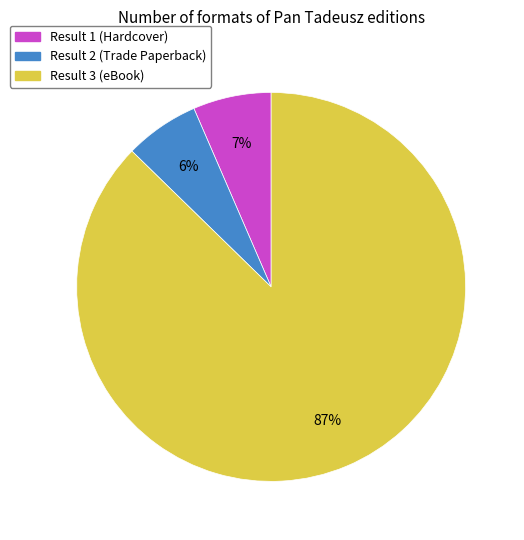

What percentage is the Result 3 (eBook) slice, to the nearest percent?

87%